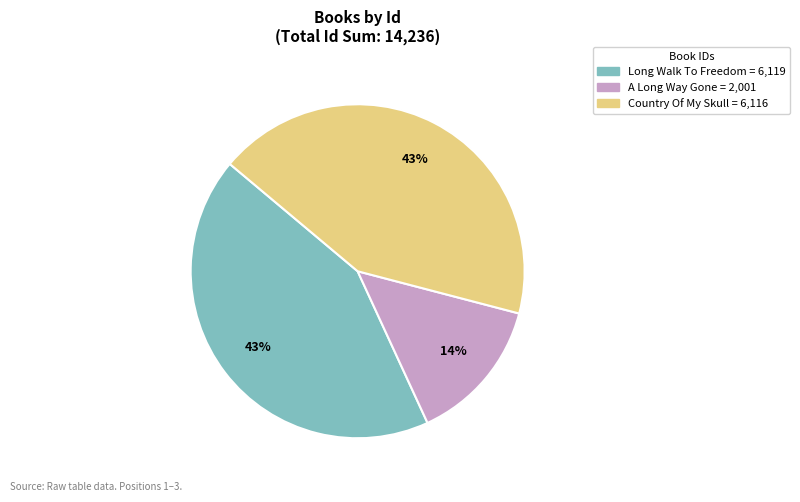

Is there any slice that represents more than half of the pie?

No